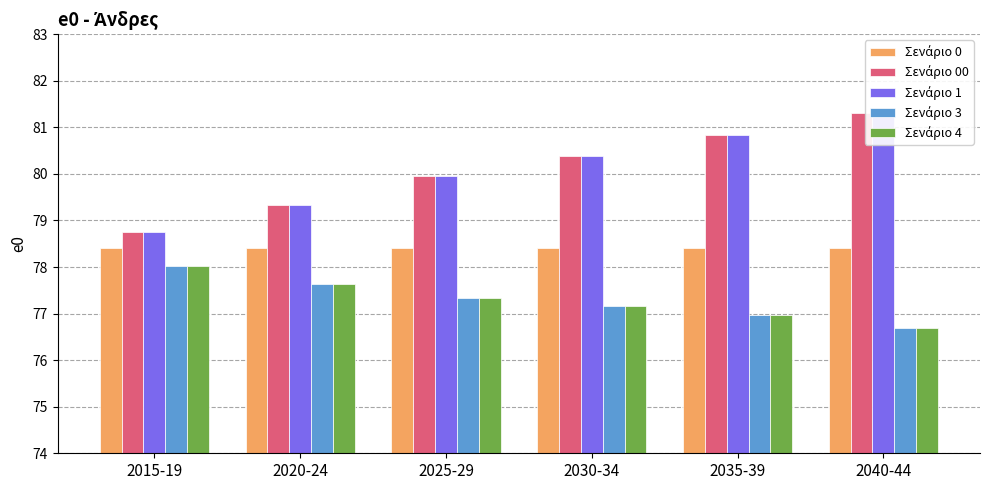

The value of Σενάριο 0 at 2030-34 is 78.4. True or false?

True